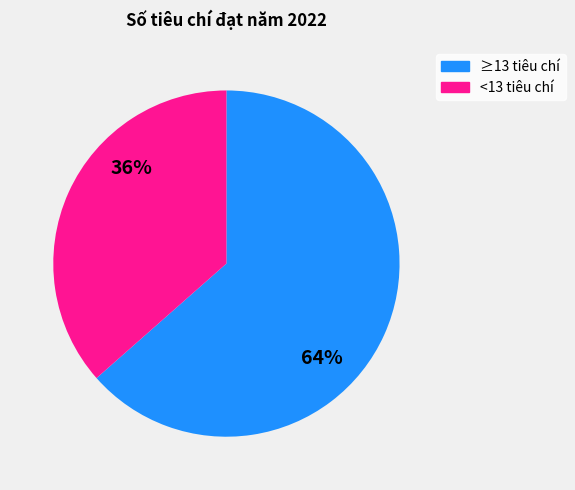

Count the number of slices in the pie.

2